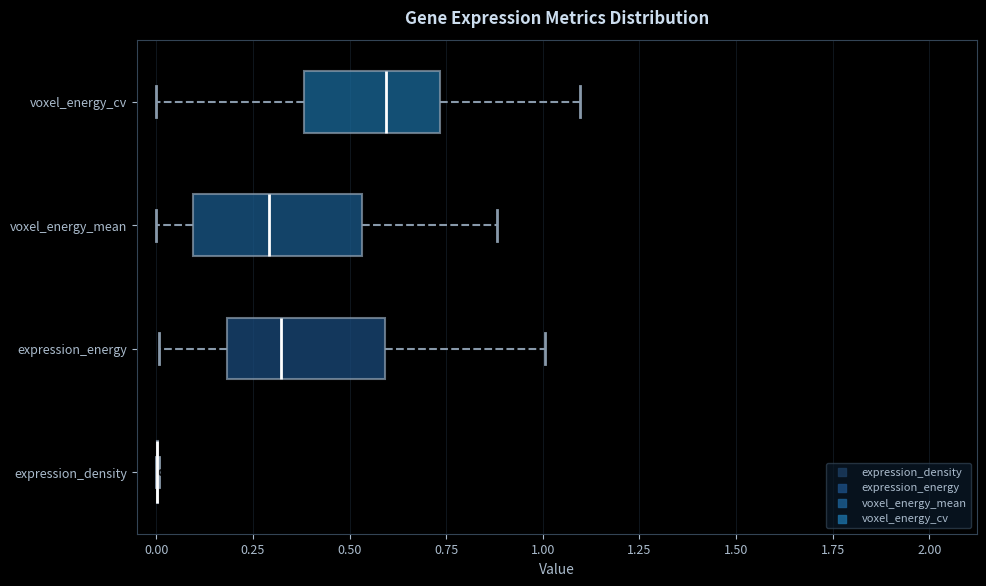

Reading bottom to top, transcribe this box plot: for each box, give where its median line is, the range the box spans, and where its two whiskers end, as read against the x-axis. The values are not printed on the chart, so give them approximately, as read against the axis.

expression_density: box collapsed to a line at 0.00, whiskers 0.00 to 0.00
expression_energy: median 0.30, box 0.20 to 0.60, whiskers 0.00 to 1.00
voxel_energy_mean: median 0.30, box 0.10 to 0.55, whiskers 0.00 to 0.90
voxel_energy_cv: median 0.60, box 0.40 to 0.75, whiskers 0.00 to 1.10